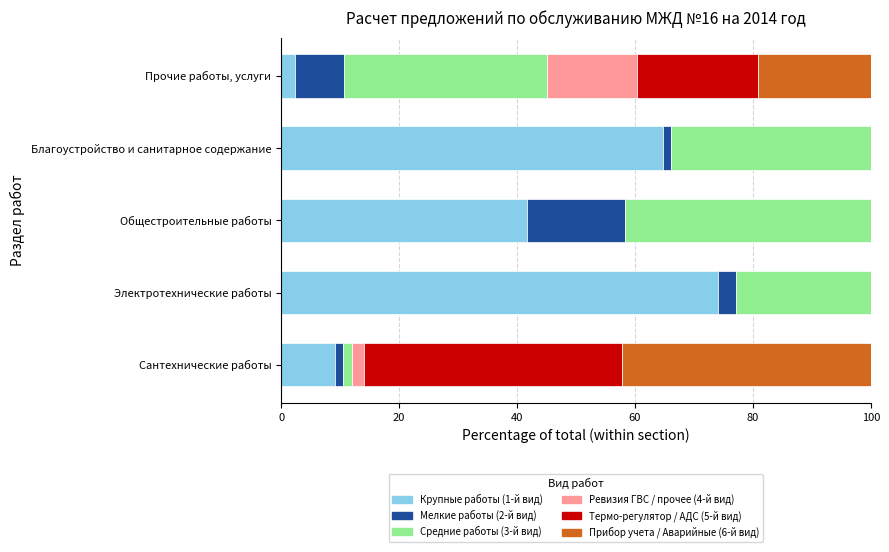

What is the total value across all series at Электротехнические работы?

100.0